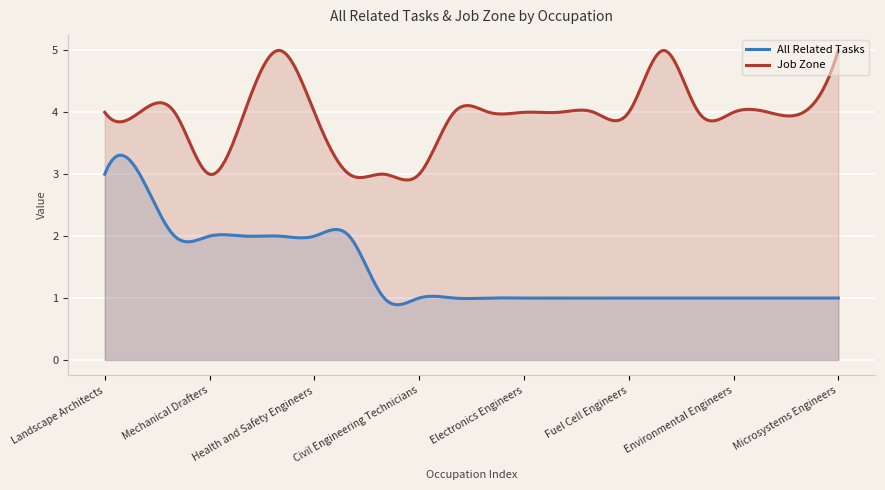

What is the value of the All Related Tasks point at the 18th from the left?

1